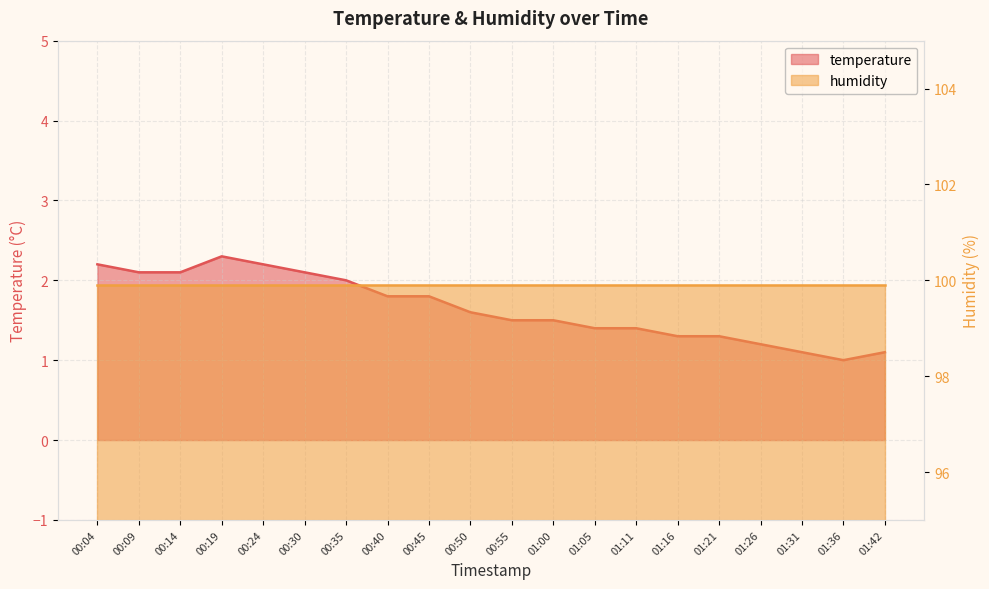

Which label corresponds to the largest value in the chart?

00:19